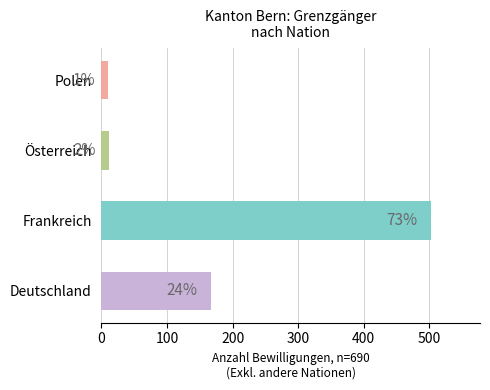

How many bars are there in total?

4